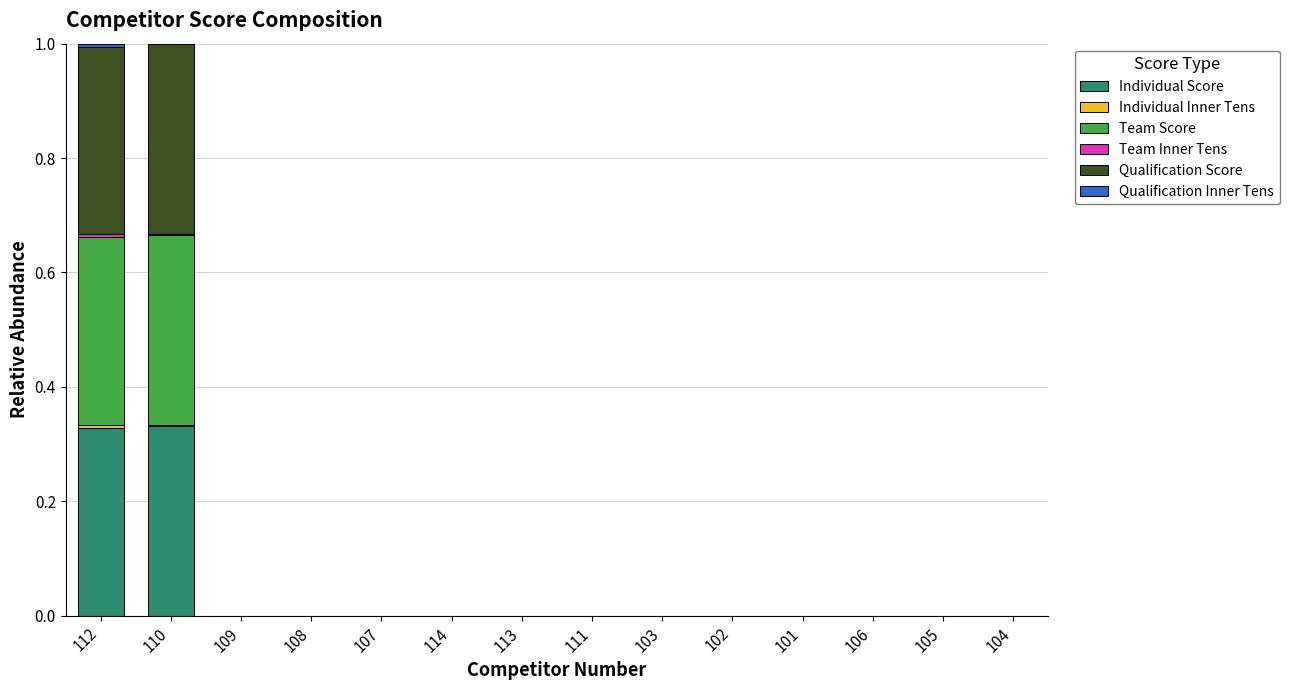

True or false: Individual Score has a value of 0.0 at 113.

True